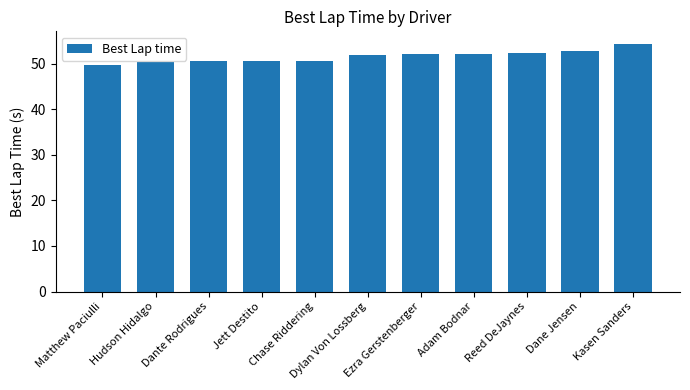

What is the minimum value shown in the chart?

49.7